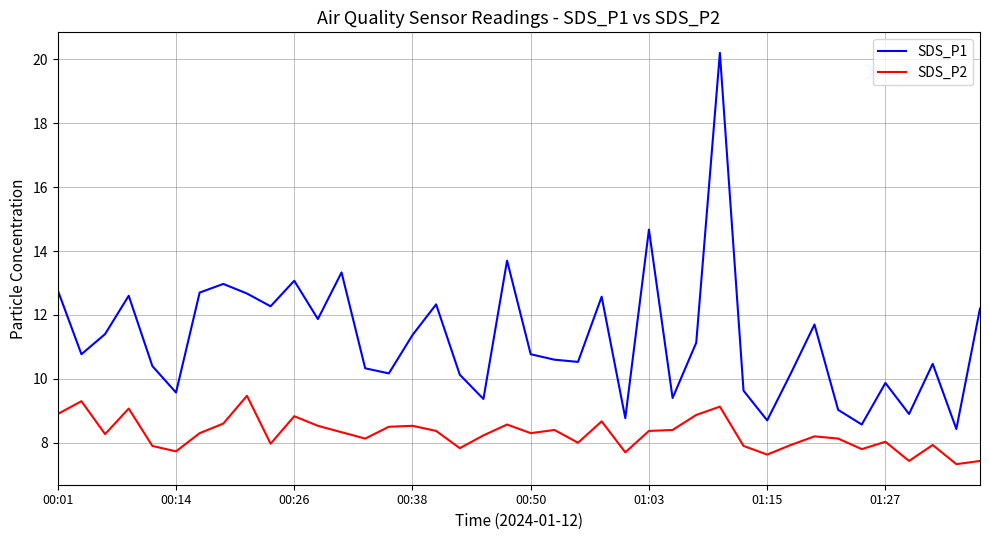

What is the difference between the maximum and second lowest values in the SDS_P1 series?

11.6